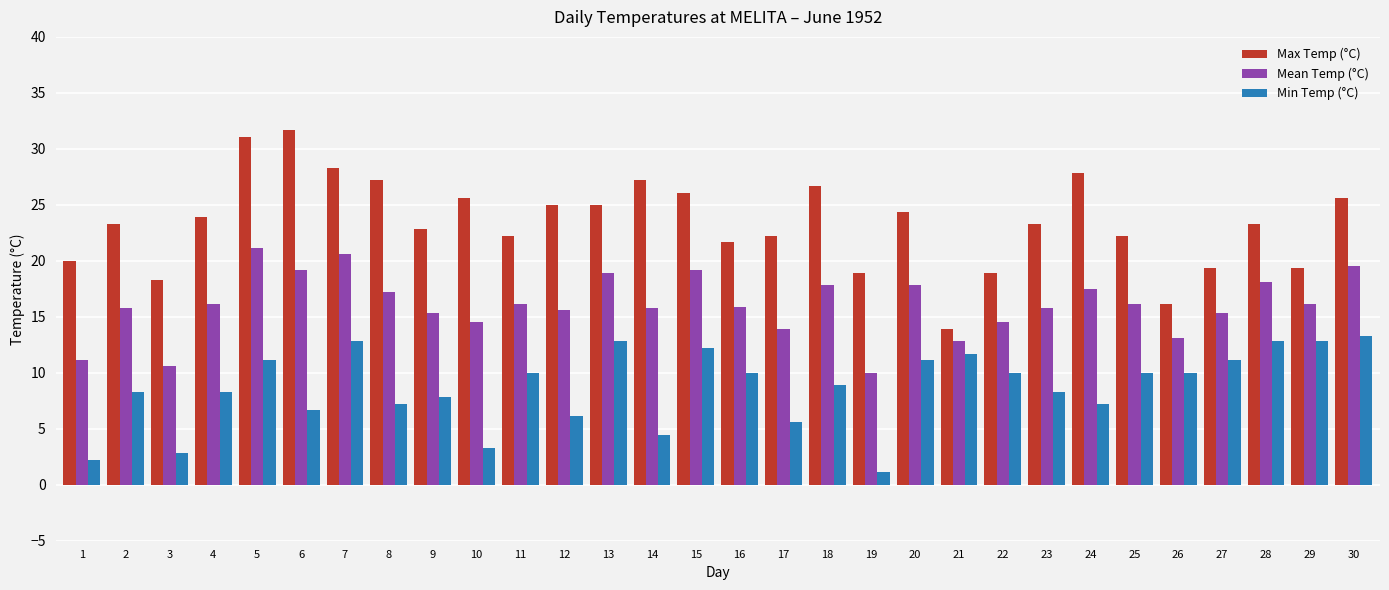

The value of Min Temp (°C) at 7 is 12.8. True or false?

True